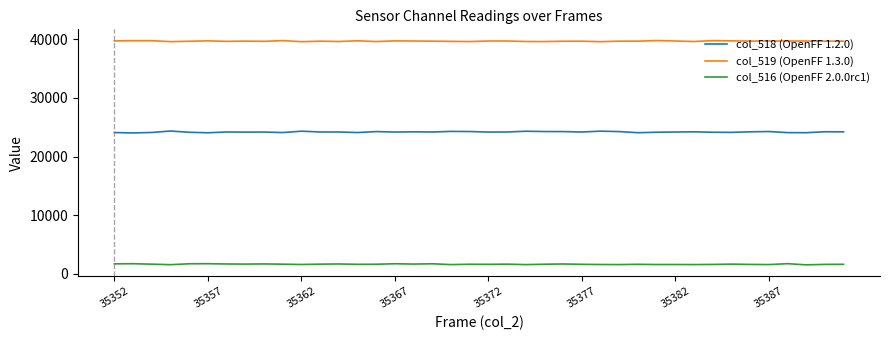

At how many categories does at least one series exceed 31041?

40